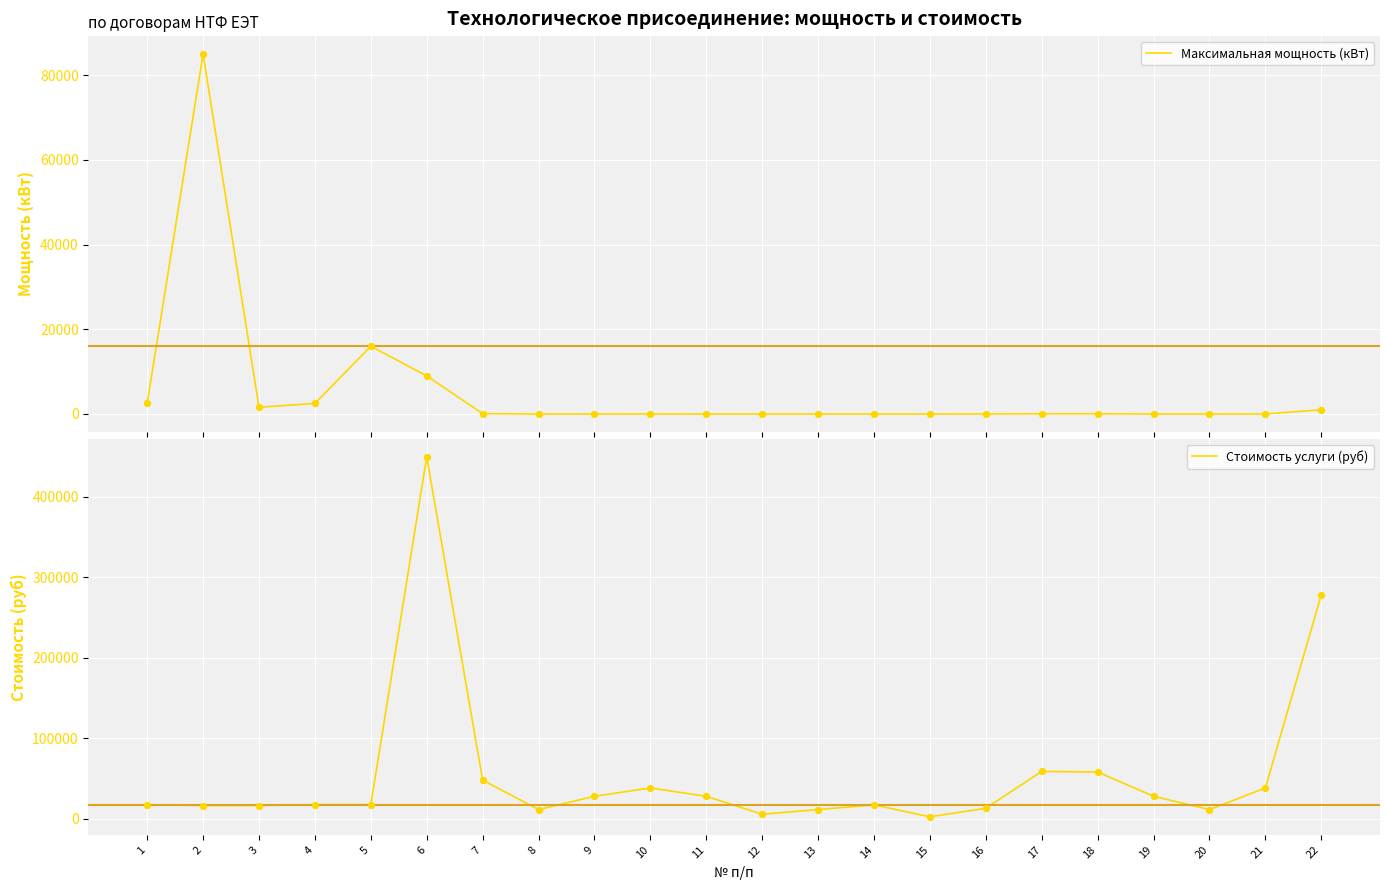

Which series has the largest Y range (max minus min)?

Стоимость услуги (руб)